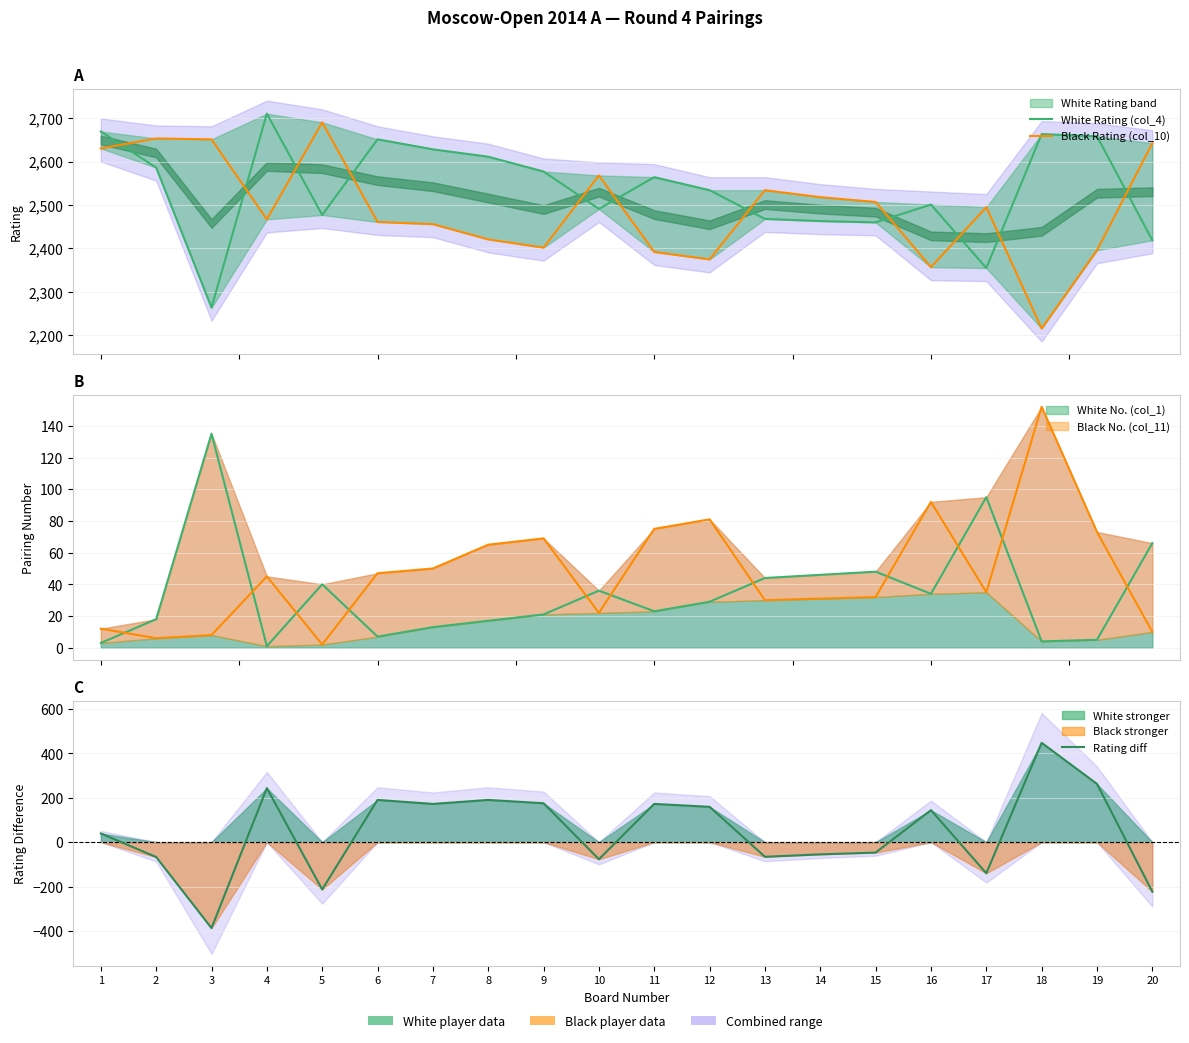

What is the value of the Rating diff point at the 20th from the left?

-223